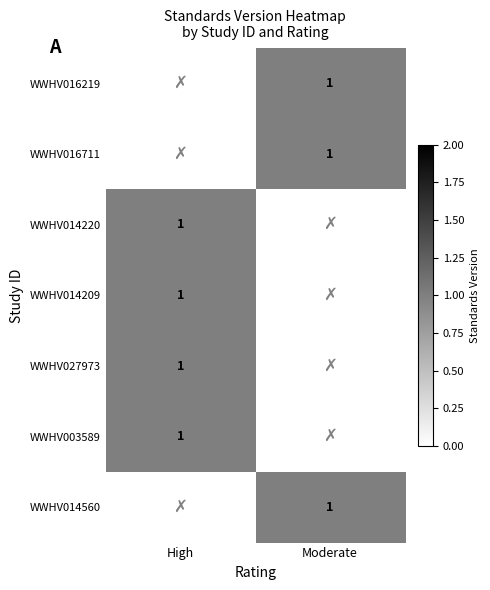

Which category has the highest value in the WWHV014209 series?

High